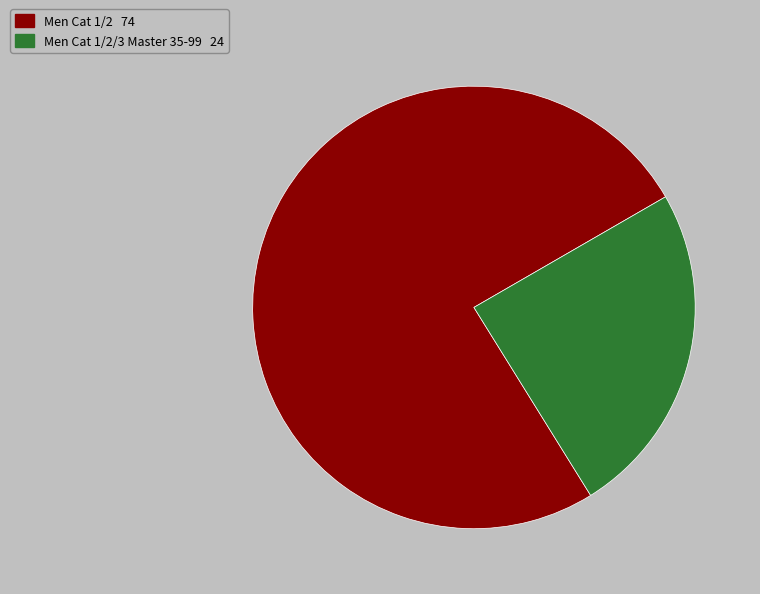

Does any single category account for the majority?

Yes